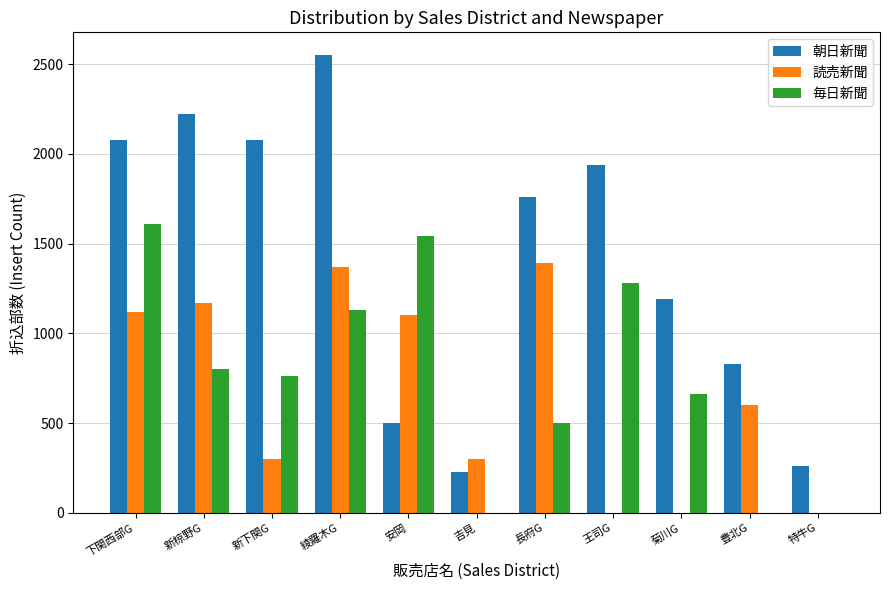

What is the approximate value of 読売新聞 at 豊北G?

600